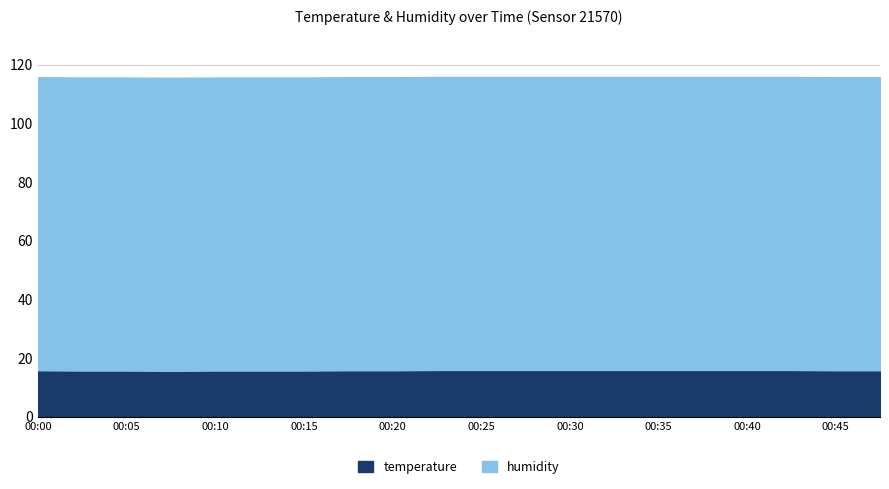

Reading left to right, transcribe all the data shown in this chart.

temperature: 15.8	15.7	15.7	15.6	15.7	15.7	15.7	15.8	15.8	15.9	15.9	15.9	15.9	15.9	15.9	15.9	15.9	15.9	15.8	15.8
humidity: 99.9	99.9	99.9	99.9	99.9	99.9	99.9	99.9	99.9	99.9	99.9	99.9	99.9	99.9	99.9	99.9	99.9	99.9	99.9	99.9